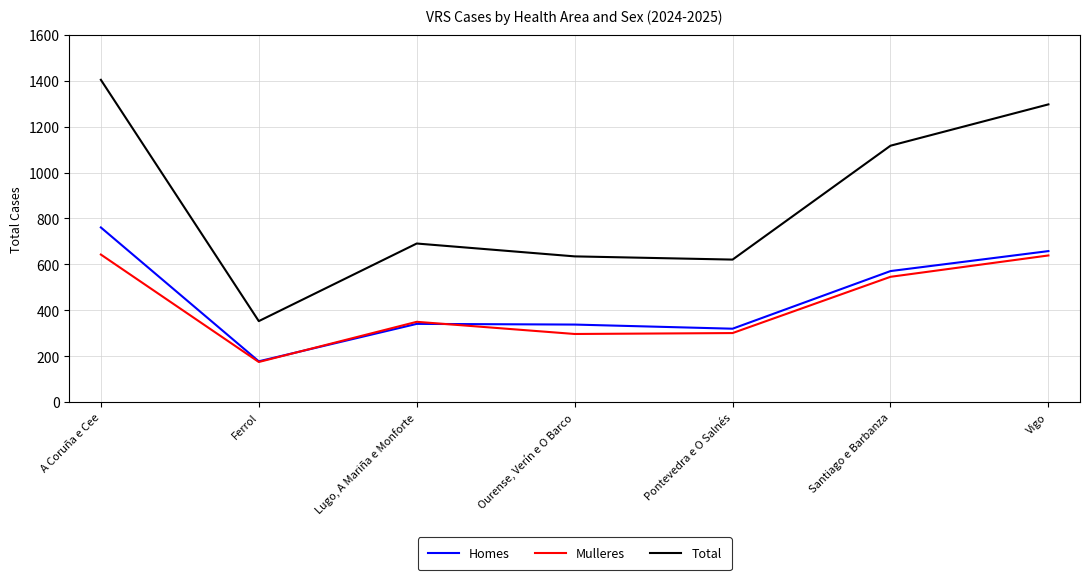

Rank the series by their maximum value, from highest to lowest.

Total, Homes, Mulleres